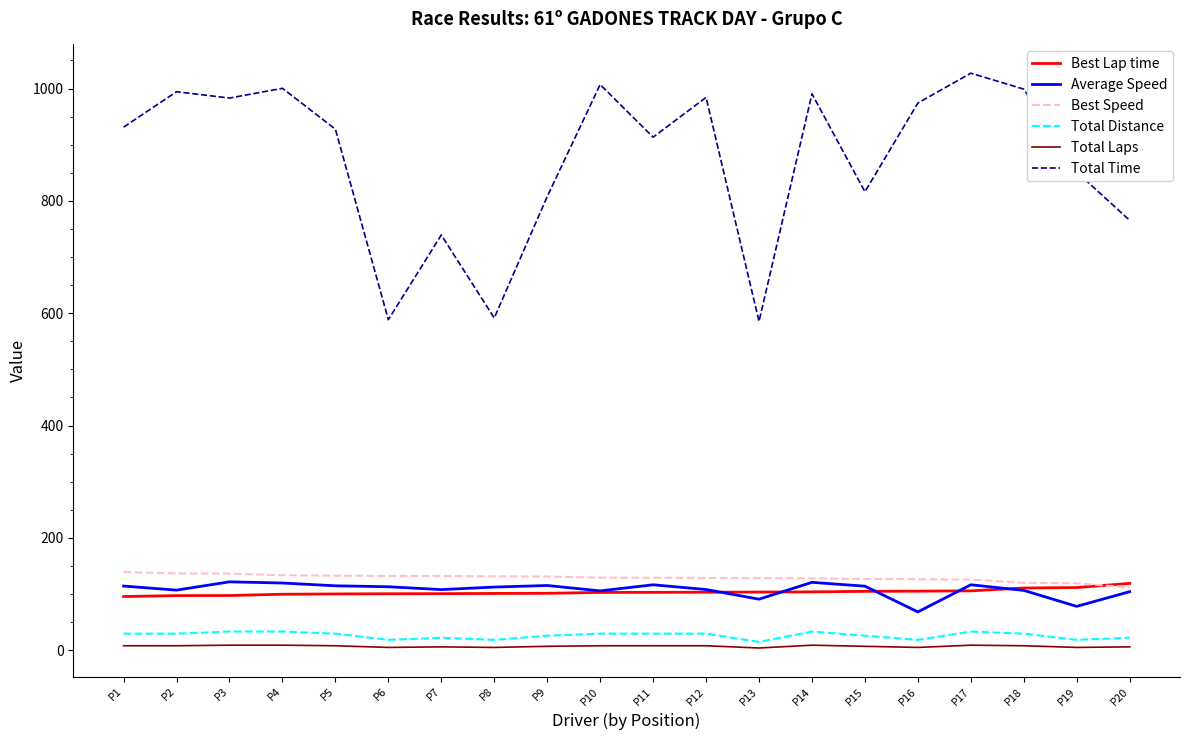

True or false: Best Lap time and Total Distance cross at least once.

False